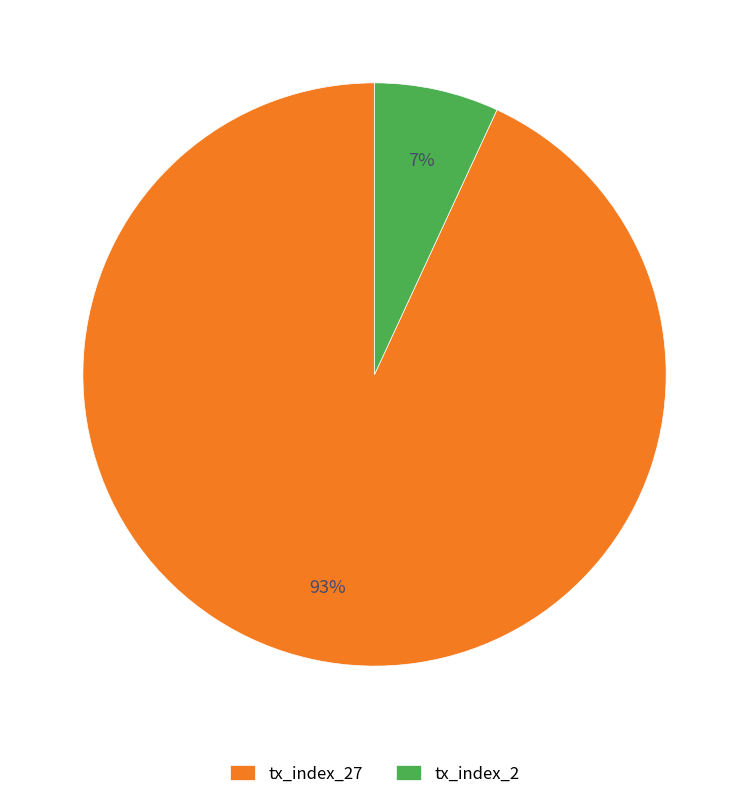

Does tx_index_2 represent more than half of the total?

No